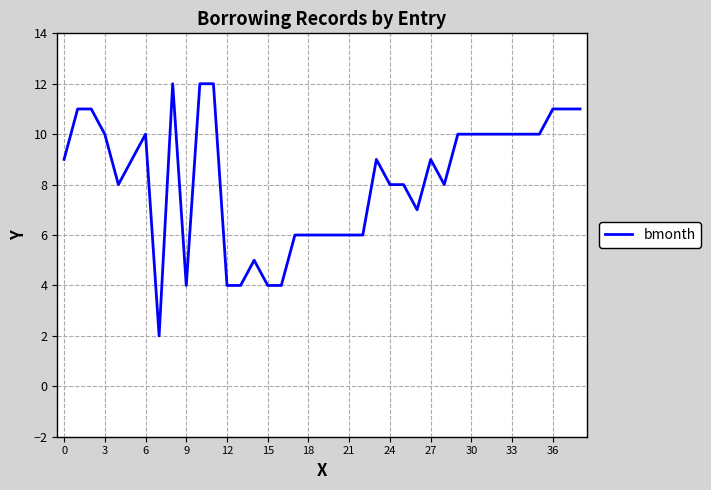

True or false: there are more than 0 points higher than both neighbors.

True